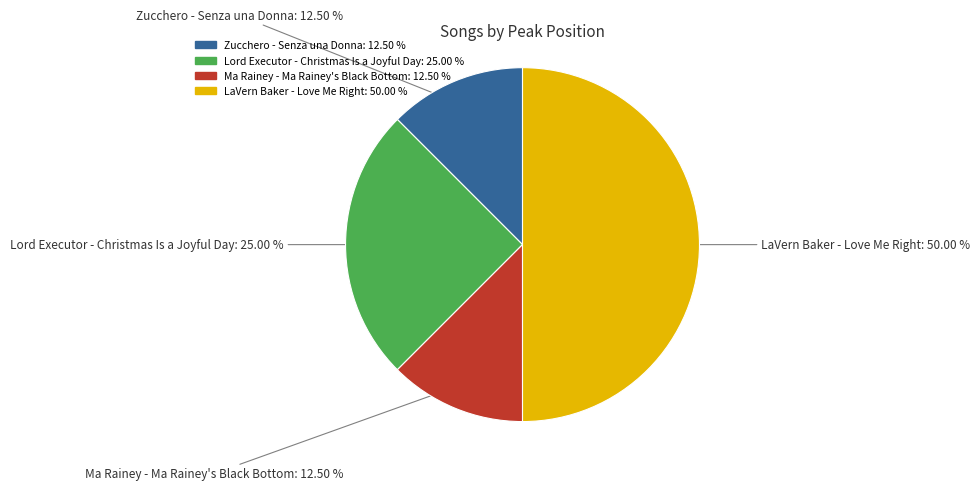

Which category has the biggest portion of the pie?

LaVern Baker - Love Me Right